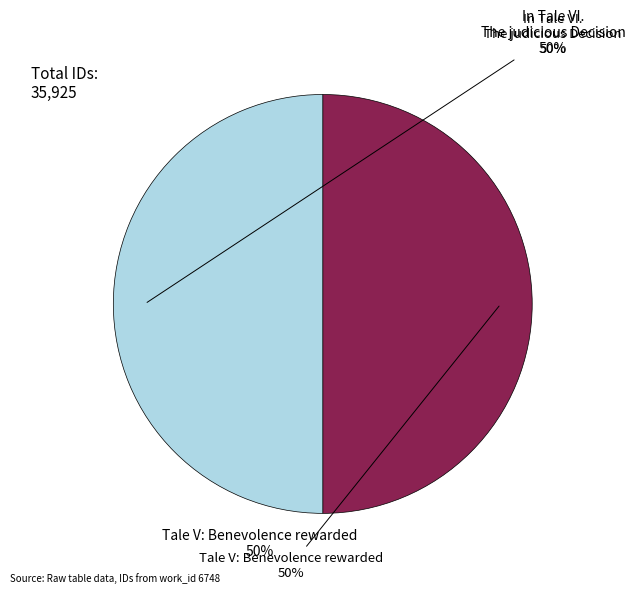

How much of the chart is everything except In Tale VI. The judicious Decision?

50.0%